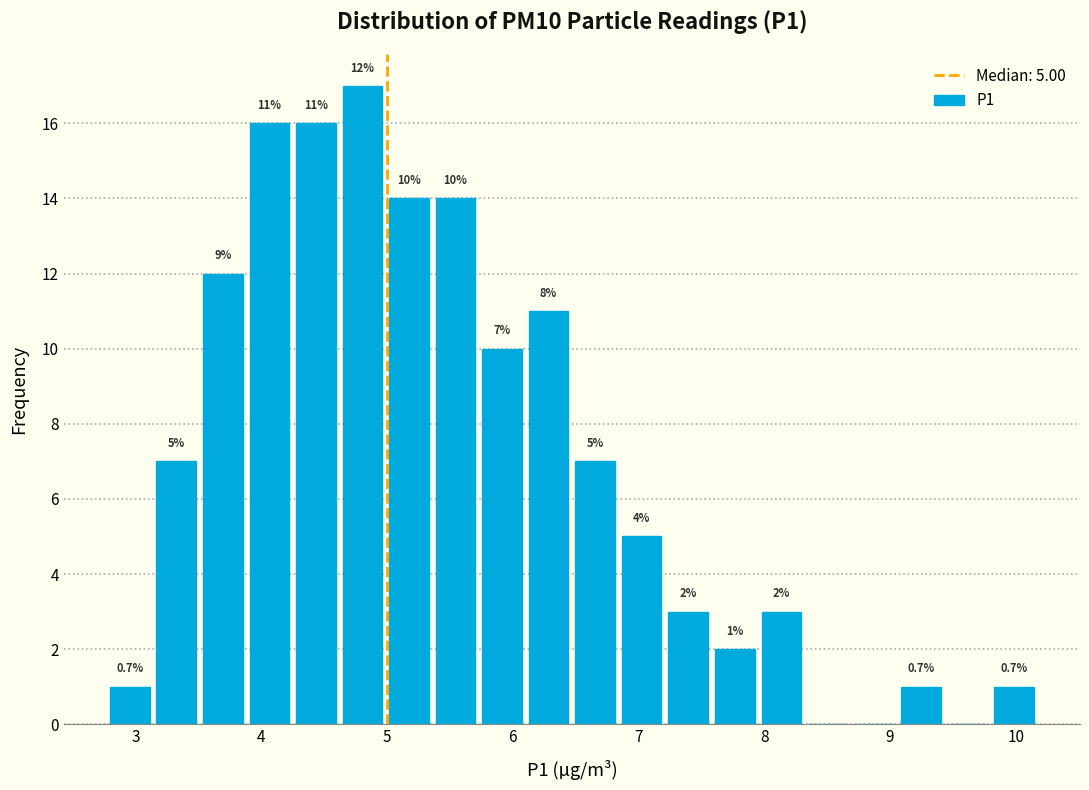

Around what value on the x-axis is the tallest bar? Give the approximate position of its centre, as read against the axis.

4.8